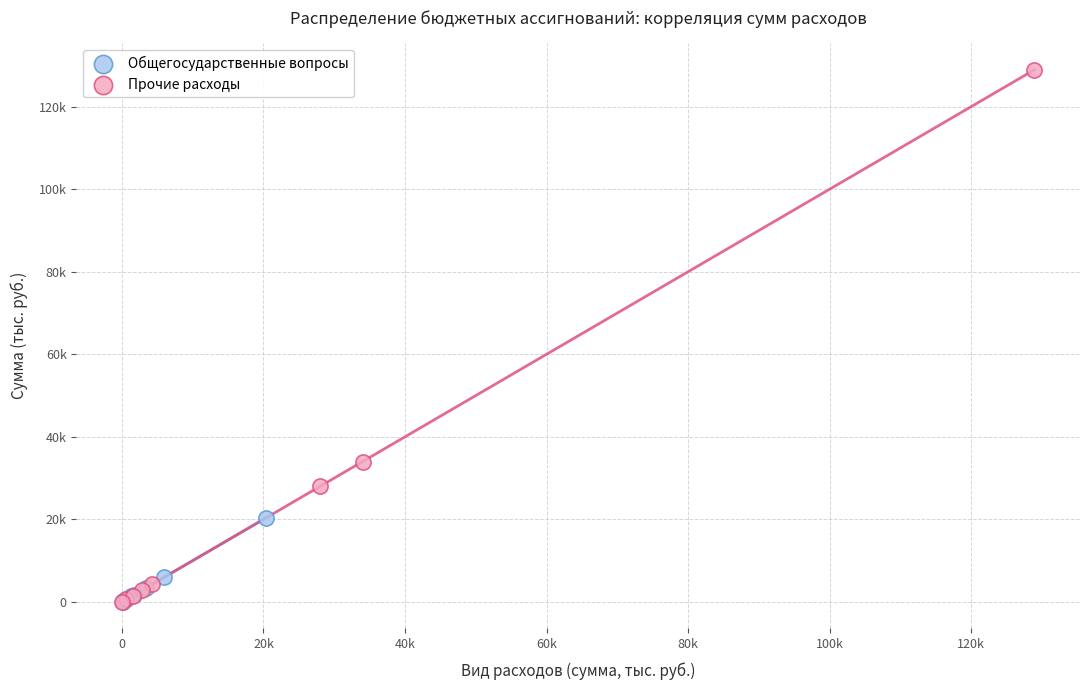

Which series reaches the maximum Y coordinate?

Прочие расходы